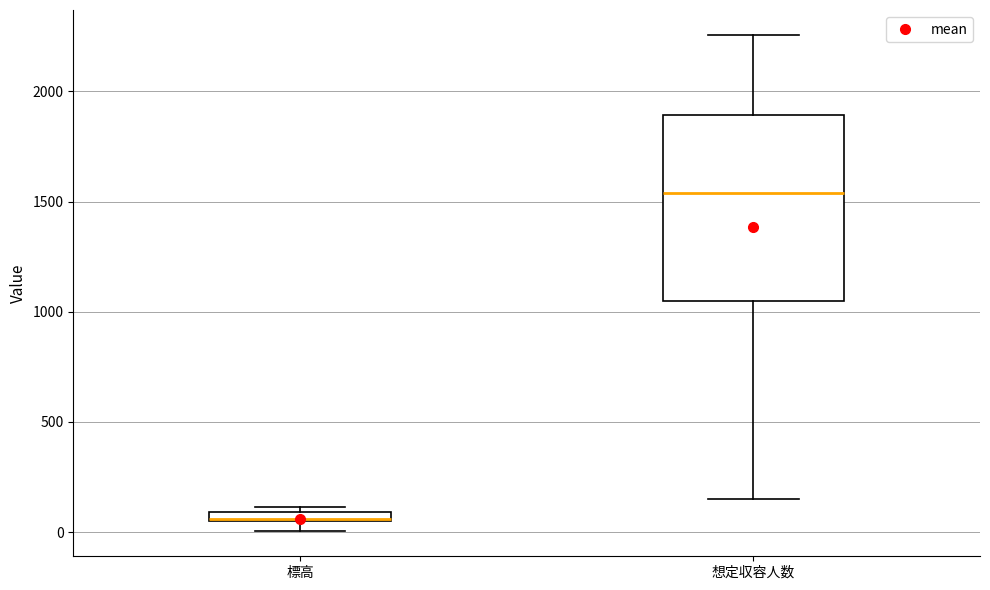

Comparing the boxes themselves (not the whiskers), which one is the tallest?

想定収容人数